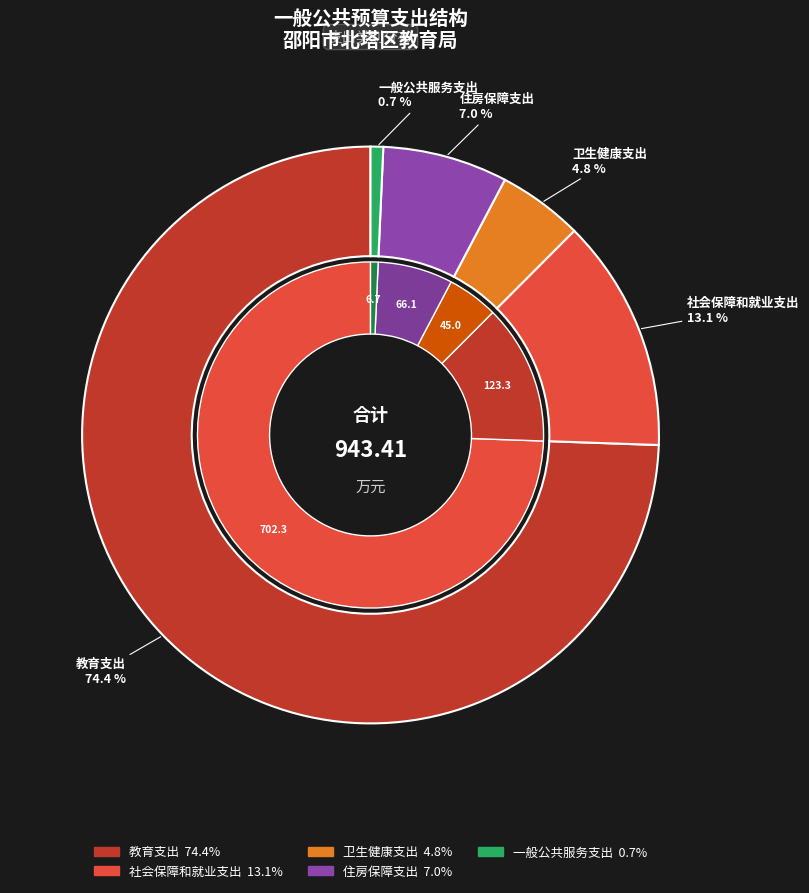

Does any single category account for the majority?

Yes